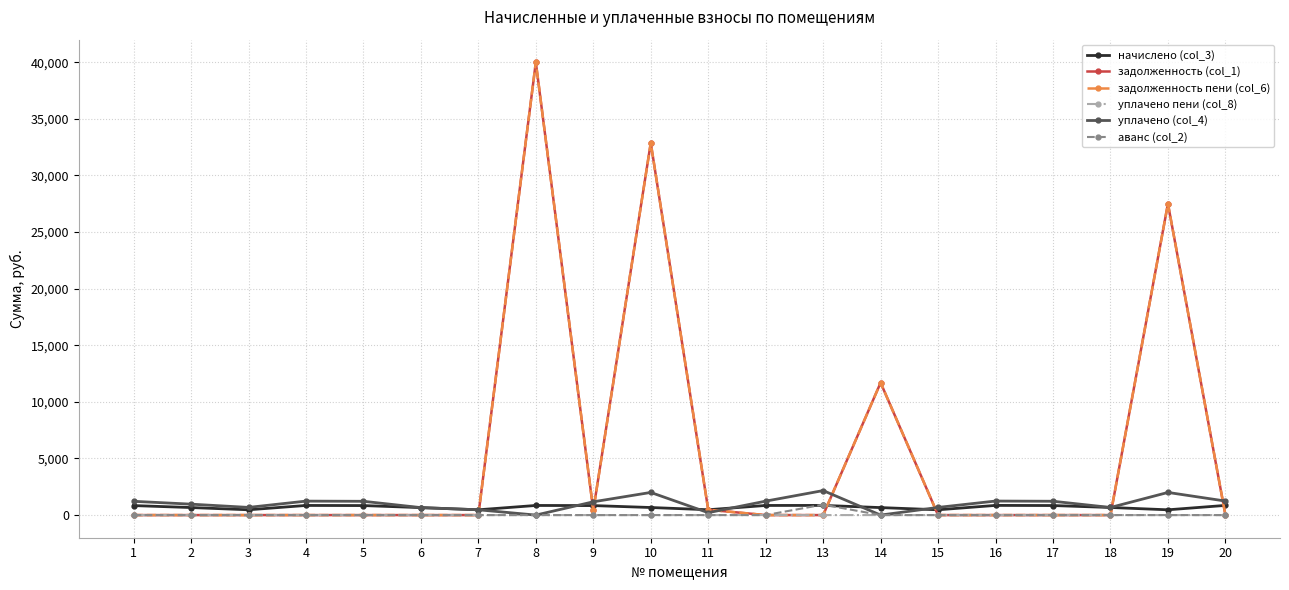

Reading right to left, extract all data points from this chart.

начислено (col_3): 20=855.1	19=466.2	18=671.3	17=843.2	16=855.1	15=467.5	14=662.0	13=853.8	12=849.8	11=471.5	10=668.7	9=839.2	8=849.8	7=467.5	6=659.3	5=840.5	4=851.1	3=467.5	2=666.0	1=839.2
задолженность (col_1): 20=0.0	19=27501.8	18=0.0	17=0.0	16=0.0	15=0.0	14=11690.3	13=0.0	12=0.0	11=471.5	10=32866.8	9=419.6	8=39987.2	7=0.0	6=0.0	5=0.0	4=0.0	3=0.0	2=0.0	1=0.0
задолженность пени (col_6): 20=0.0	19=27501.8	18=0.0	17=0.0	16=0.0	15=0.0	14=11690.3	13=0.0	12=0.0	11=471.5	10=32866.8	9=419.6	8=39987.2	7=0.0	6=0.0	5=0.0	4=0.0	3=0.0	2=0.0	1=0.0
уплачено пени (col_8): 20=0.0	19=0.0	18=0.0	17=0.0	16=0.0	15=0.0	14=0.0	13=0.0	12=1.4	11=0.0	10=0.0	9=0.8	8=0.0	7=0.0	6=0.0	5=0.0	4=0.0	3=0.0	2=0.0	1=0.0
уплачено (col_4): 20=1239.1	19=2000.0	18=671.3	17=1221.7	16=1239.1	15=677.4	14=0.0	13=2164.1	12=1231.5	11=211.7	10=2000.0	9=1173.2	8=0.0	7=467.5	6=659.3	5=1217.8	4=1233.3	3=677.4	2=965.0	1=1215.9
аванс (col_2): 20=0.0	19=0.0	18=0.0	17=0.0	16=0.0	15=0.0	14=0.0	13=926.9	12=0.1	11=0.0	10=0.0	9=0.0	8=0.0	7=0.0	6=0.0	5=0.0	4=0.0	3=0.0	2=0.0	1=0.0